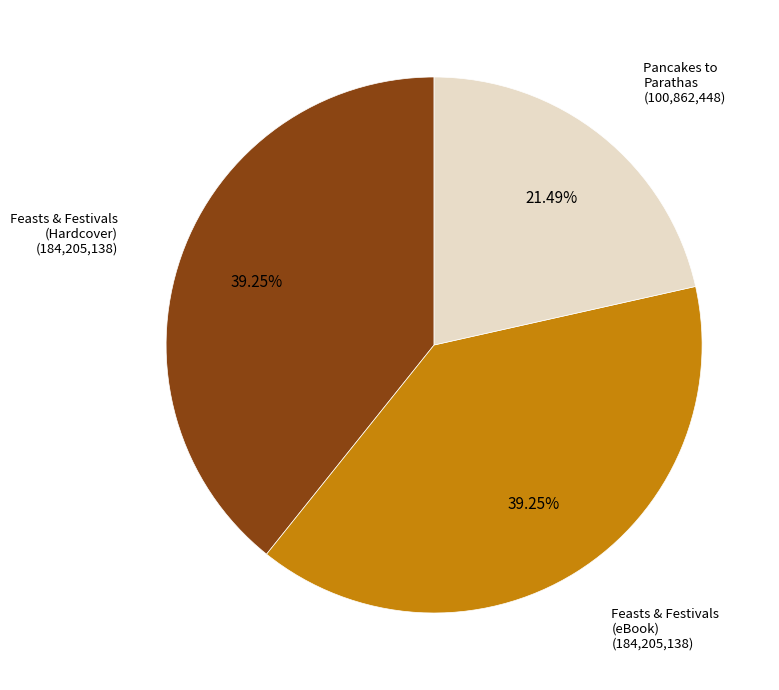

Is there a majority slice in this chart?

No